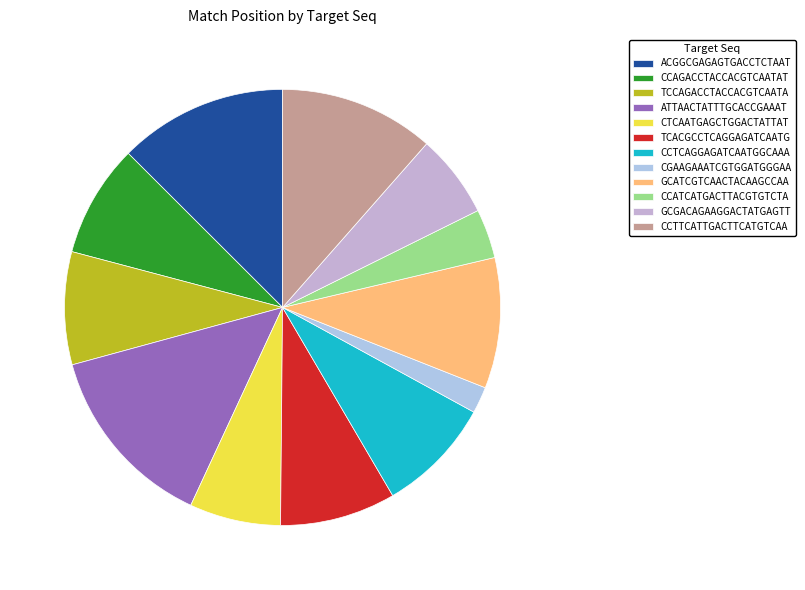

Between ACGGCGAGAGTGACCTCTAAT and TCCAGACCTACCACGTCAATA, which is larger?

ACGGCGAGAGTGACCTCTAAT